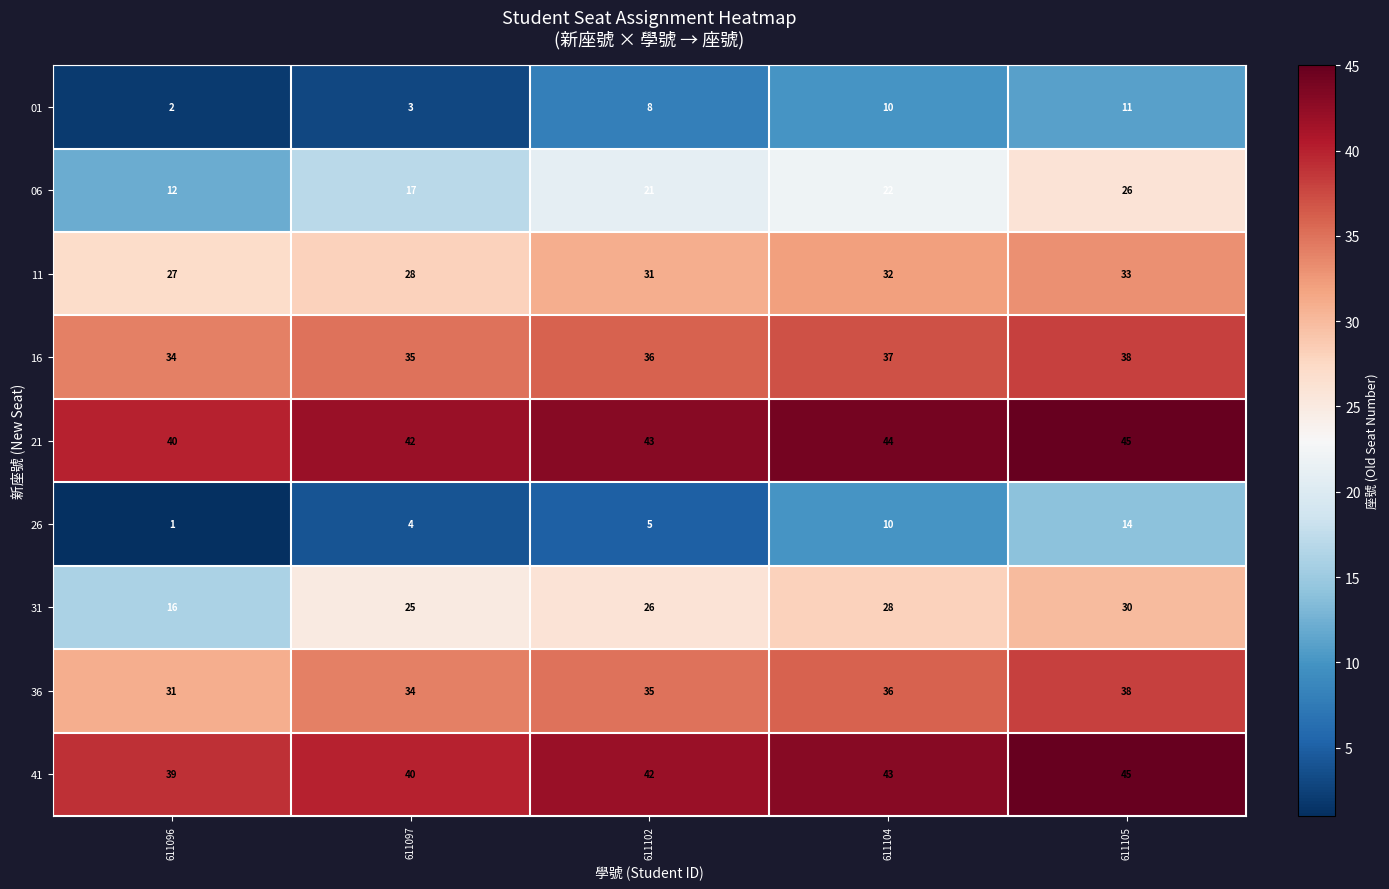

At which label is 36 closest to 34?

611097